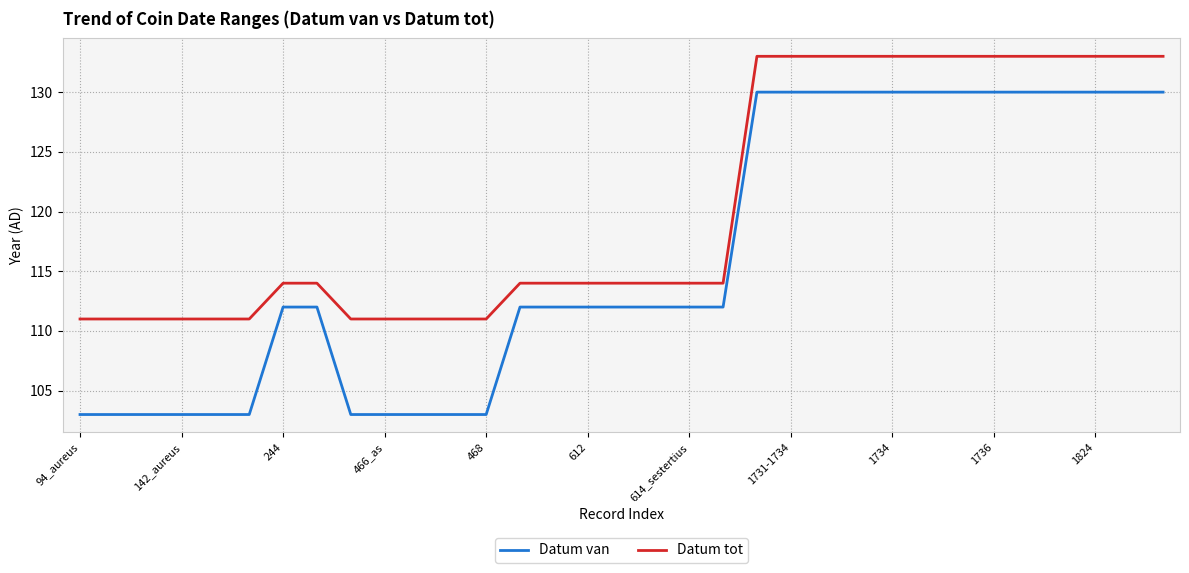

What are all the series names shown in the legend?

Datum van, Datum tot